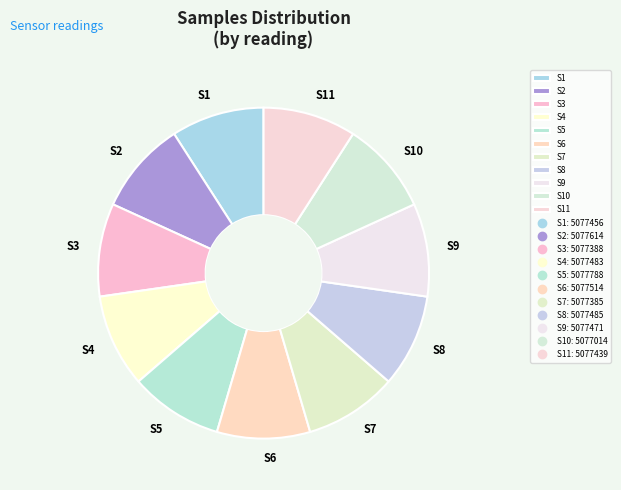

What is the ratio of the value at S10 to the value at S9?

1.0